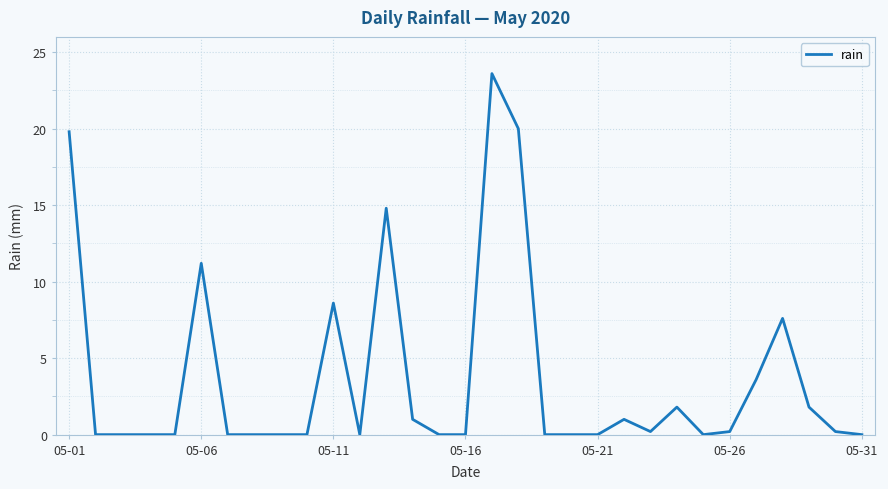

Does the chart have visible grid lines?

Yes